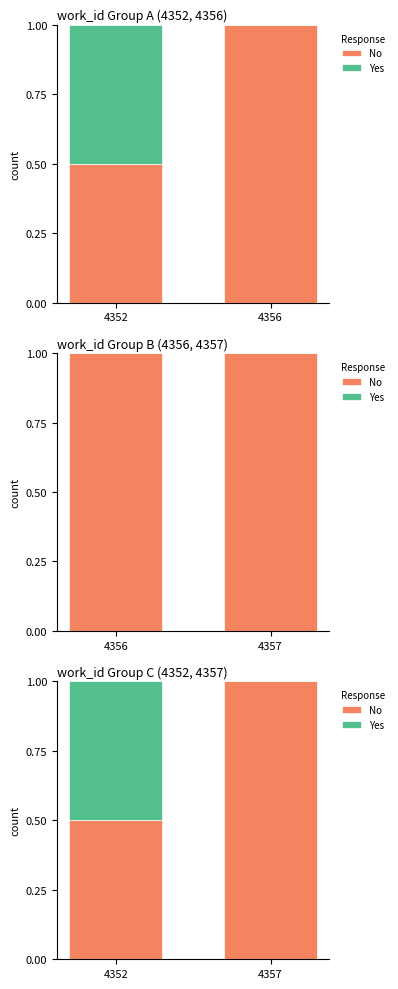

List the series in order of their overall mean, highest first.

No, Yes